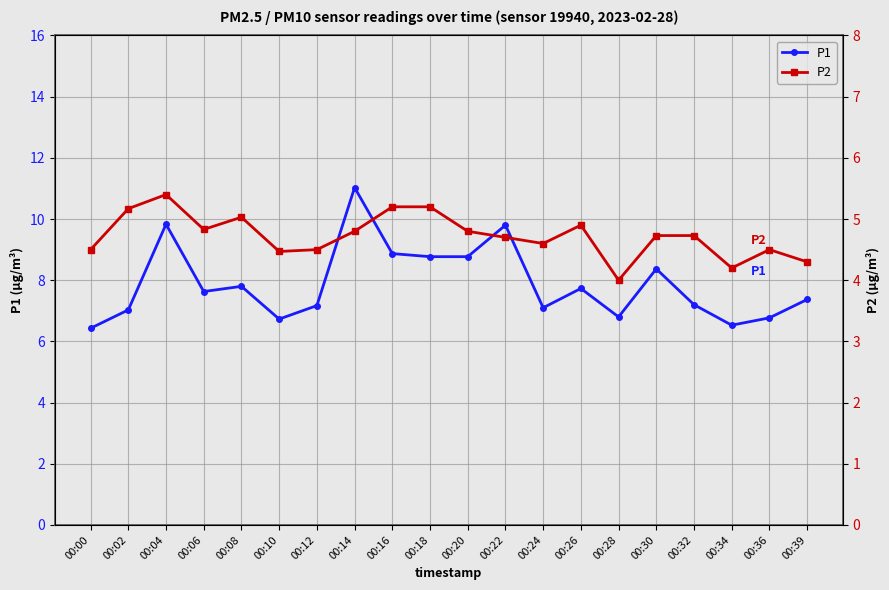

At which category is the sum across all series the highest?

00:14